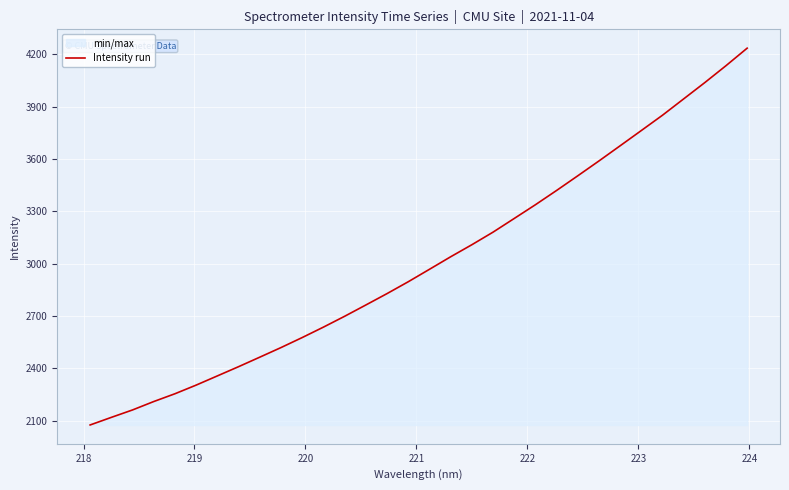

How many distinct data groups are displayed?

1